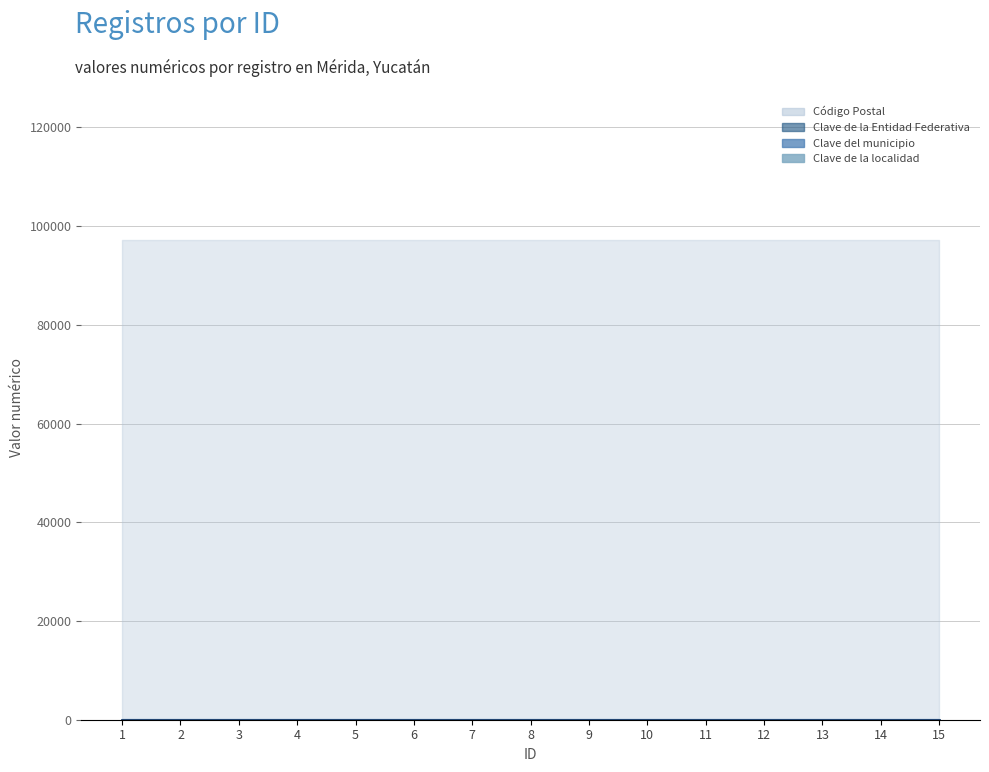

True or false: Clave de la localidad has a value of 1 at 6.

True